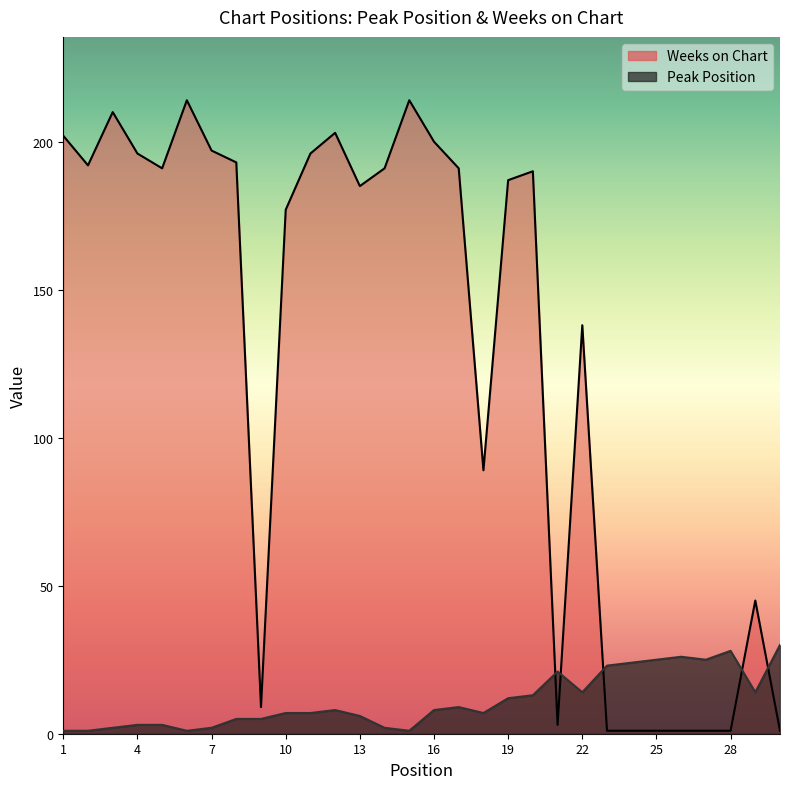

Reading right to left, list all the values displayed in this chart.

Peak Position: 30	14	28	25	26	25	24	23	14	21	13	12	7	9	8	1	2	6	8	7	7	5	5	2	1	3	3	2	1	1
Weeks on Chart: 1	45	1	1	1	1	1	1	138	3	190	187	89	191	200	214	191	185	203	196	177	9	193	197	214	191	196	210	192	202